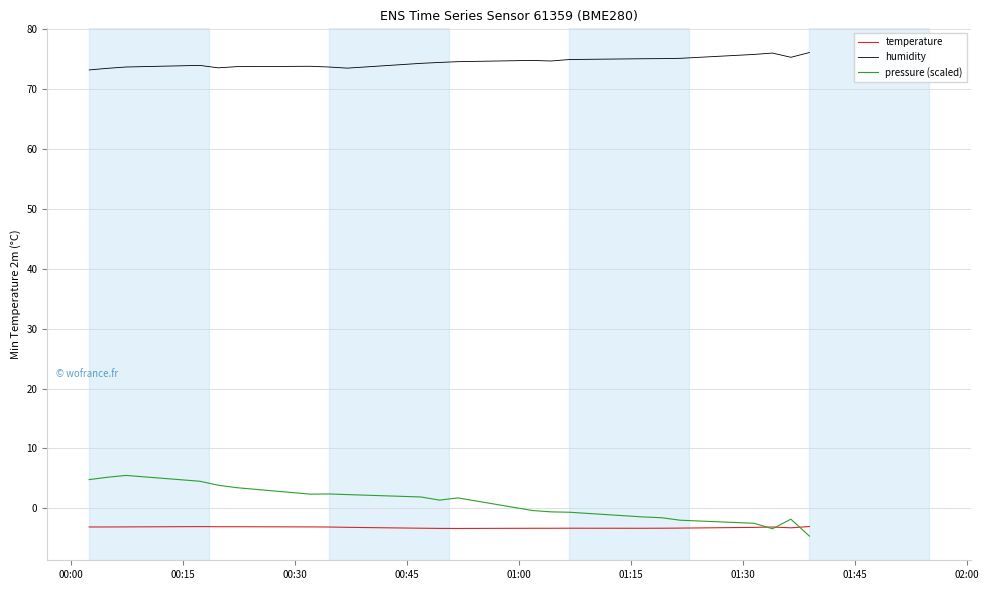

Which series has the widest spread of values?

pressure (scaled)